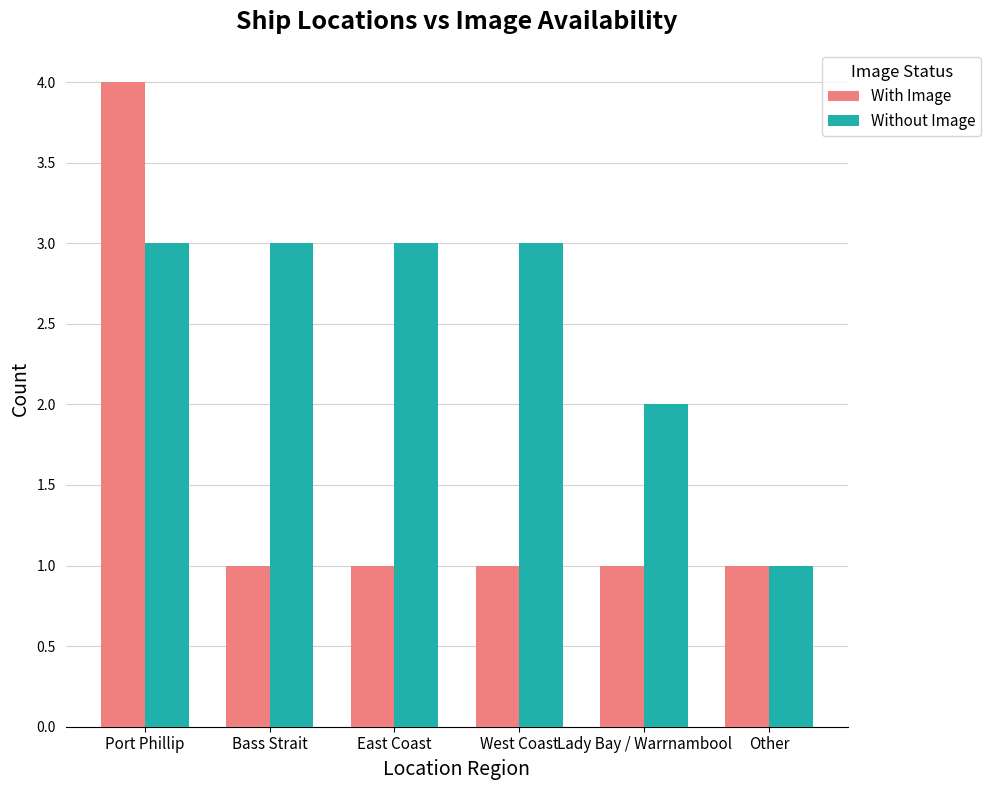

True or false: Without Image has a value of 1 at Other.

True